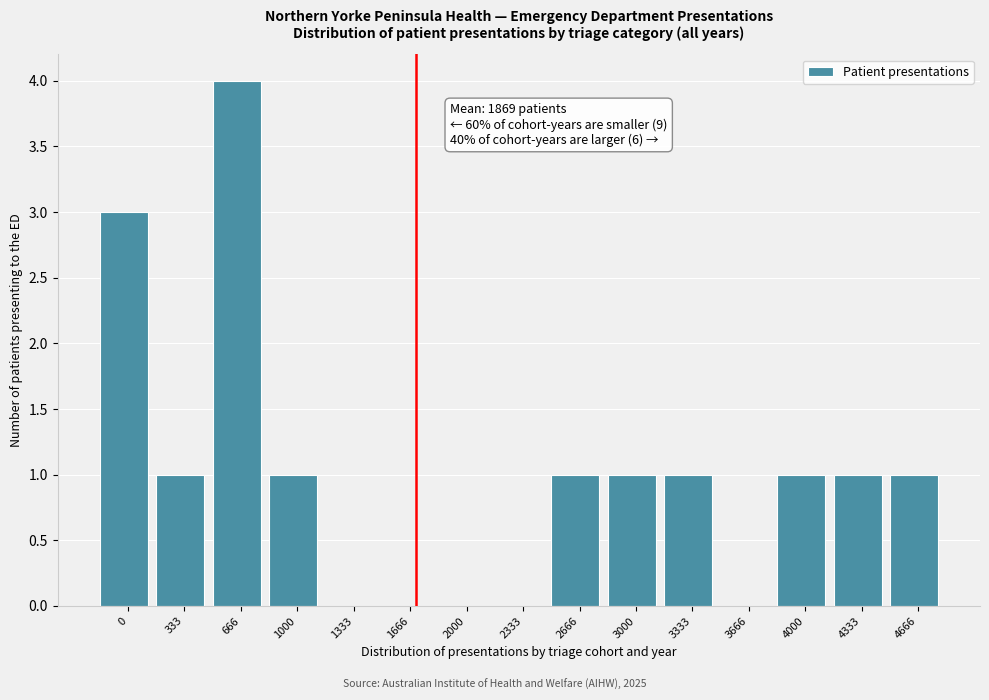

Reading left to right, list all the values displayed in this chart.

0=3	333=1	666=4	1000=1	1333=0	1666=0	2000=0	2333=0	2666=1	3000=1	3333=1	3666=0	4000=1	4333=1	4666=1